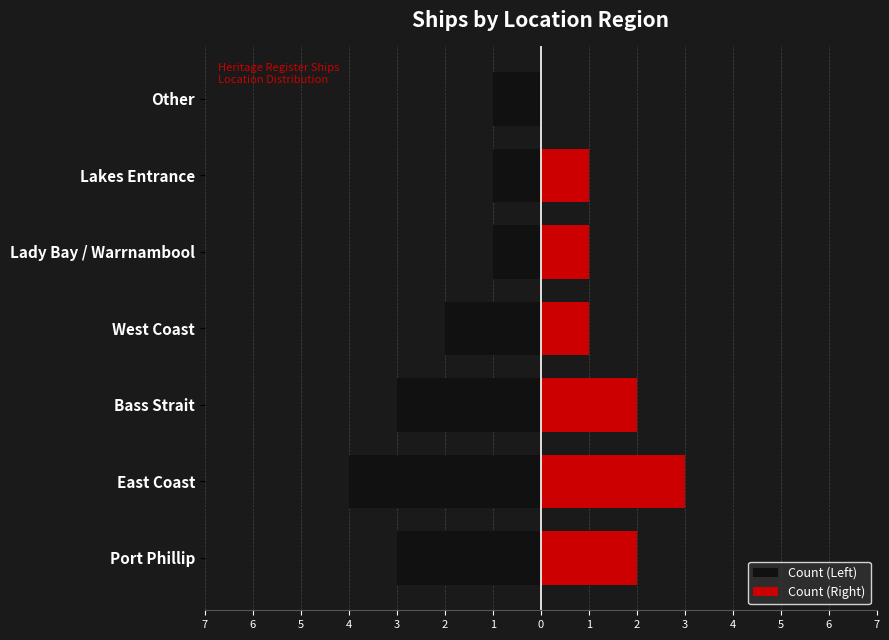

What are all the series names shown in the legend?

Count (Left), Count (Right)